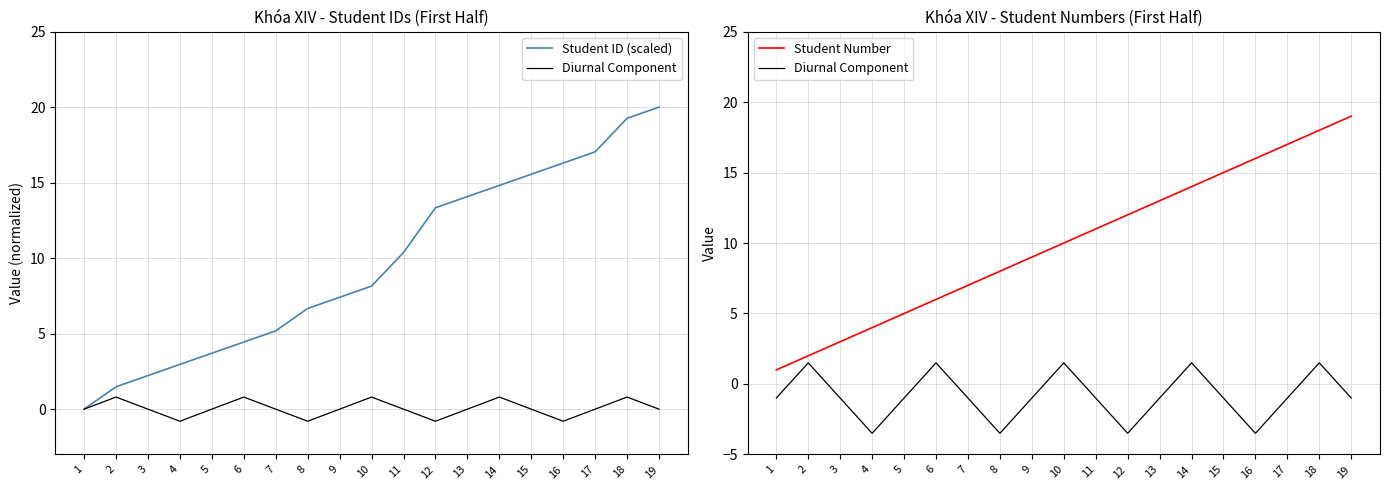

How many lines are shown in the chart?

3